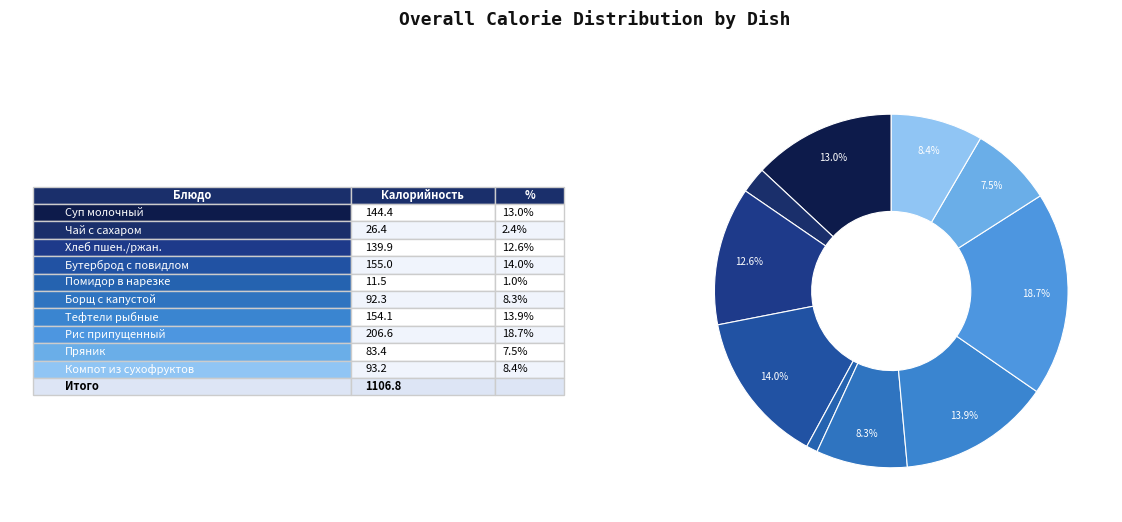

How many segments does this pie chart have?

10